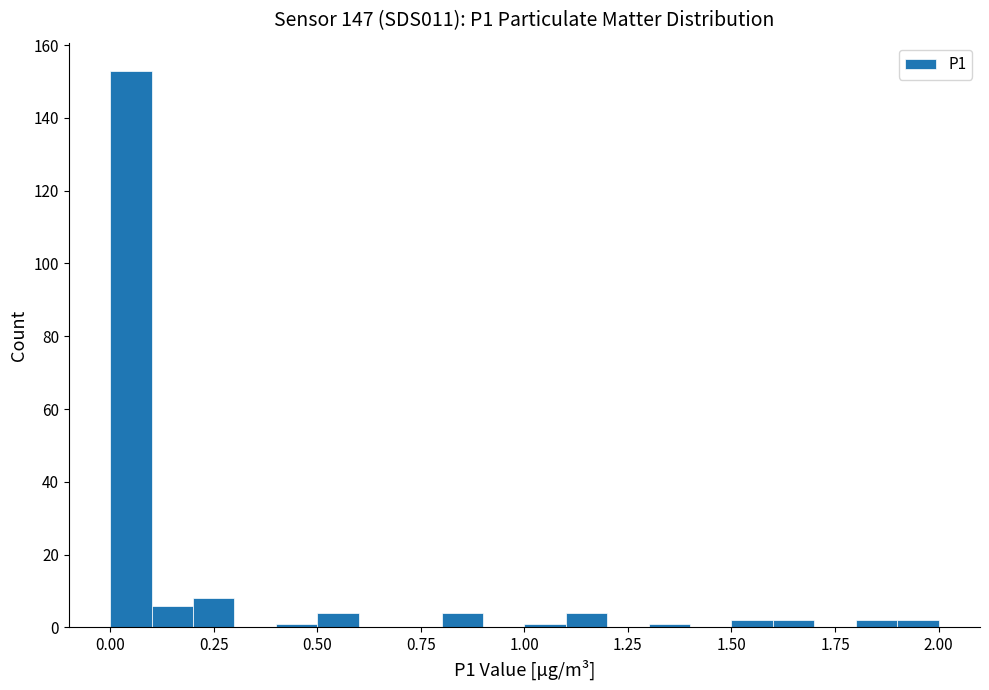

Read against the x-axis, roughly where is the centre of the tallest bar?

0.05